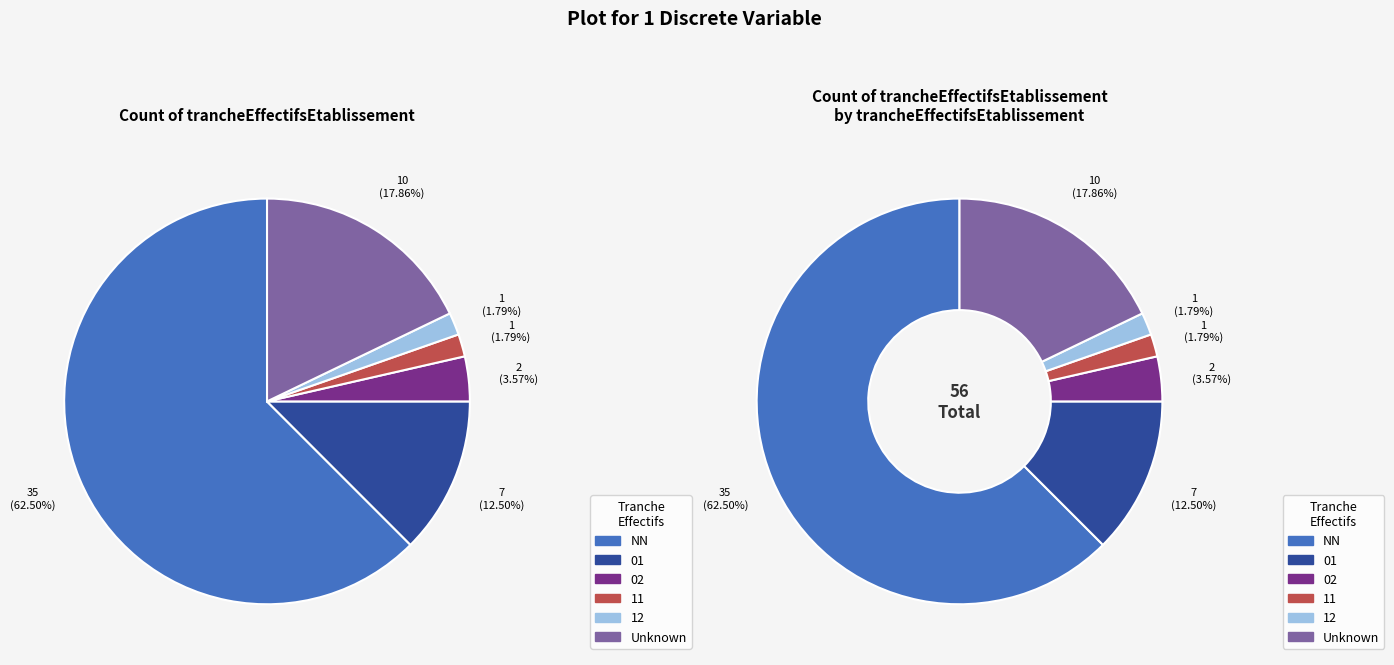

Count the number of slices in the pie.

6